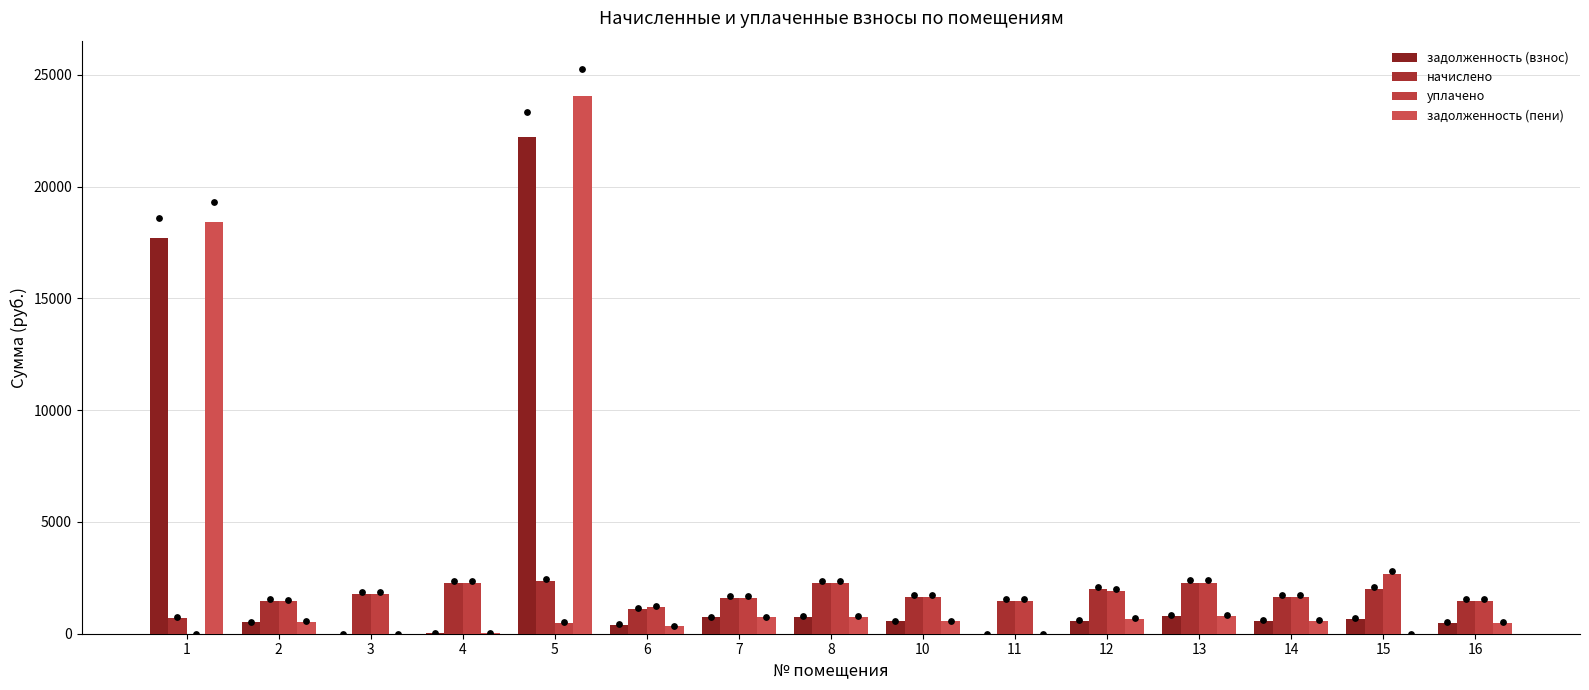

At how many categories does at least one series exceed 2468?

3